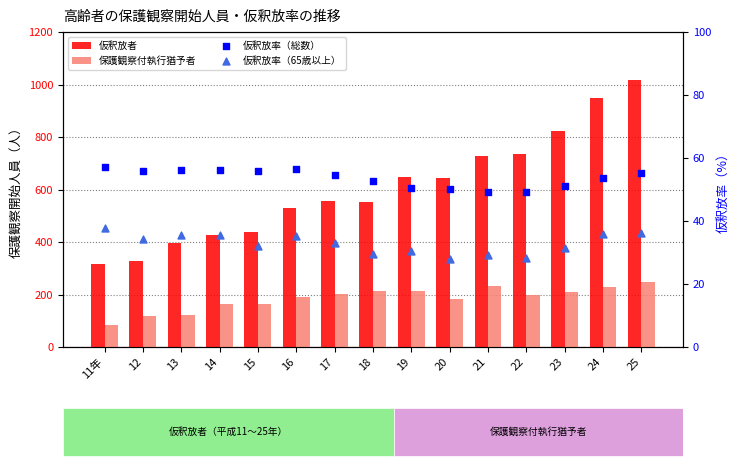

Is the value of 仮釈放率（総数） at 19 greater than the value of 仮釈放者 at 25?

No